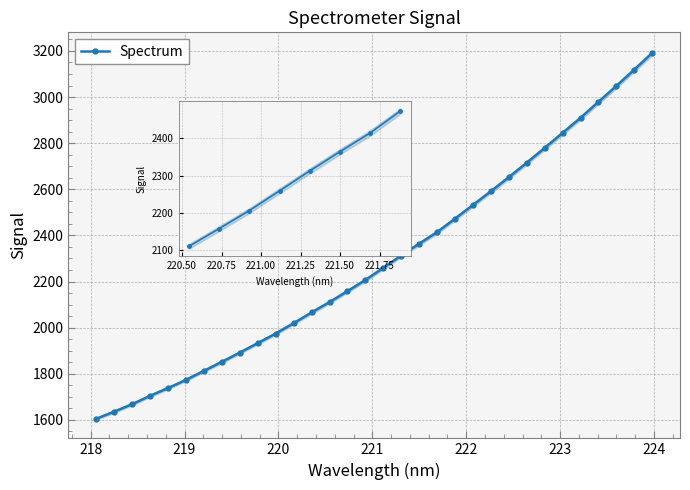

How many series are shown in this chart?

1